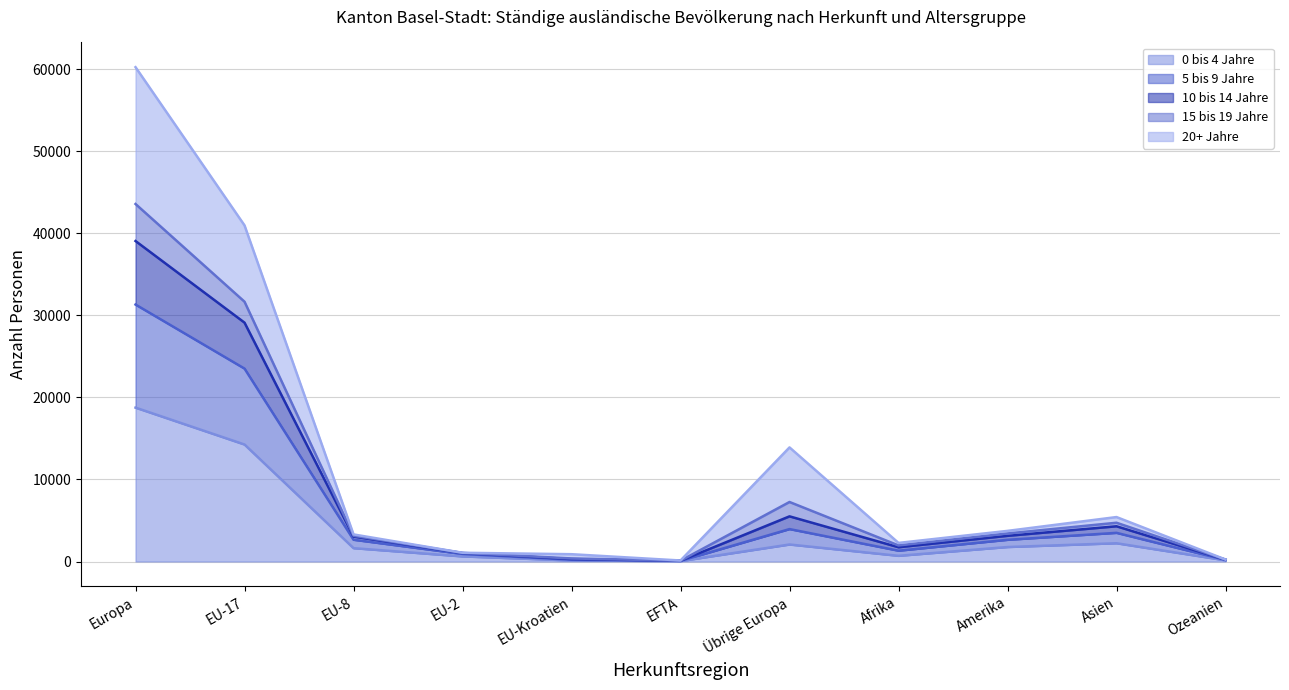

At which category is the sum across all series the highest?

Europa